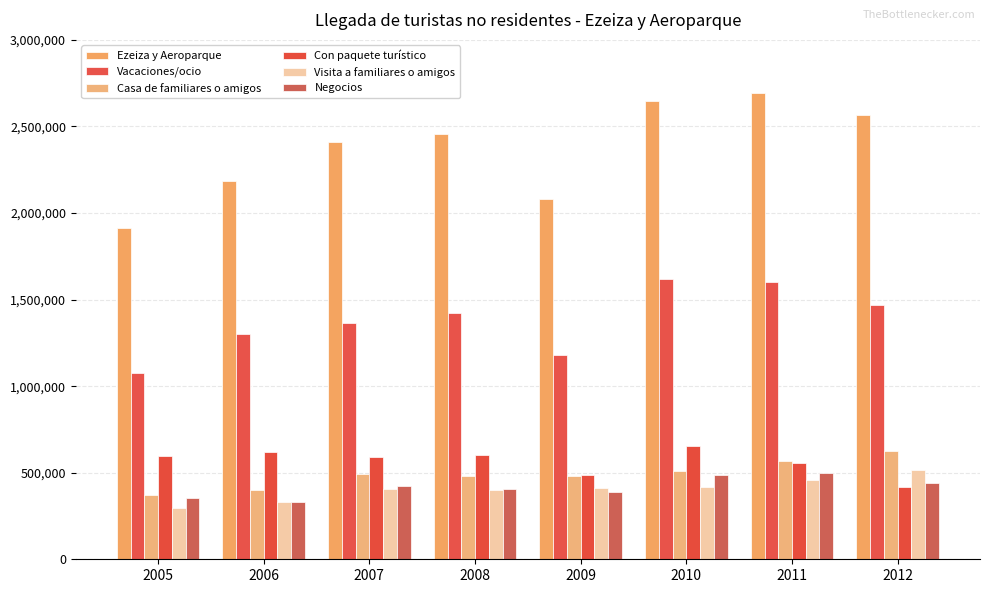

What is the difference between the Ezeiza y Aeroparque values at 2006 and 2008?

271140